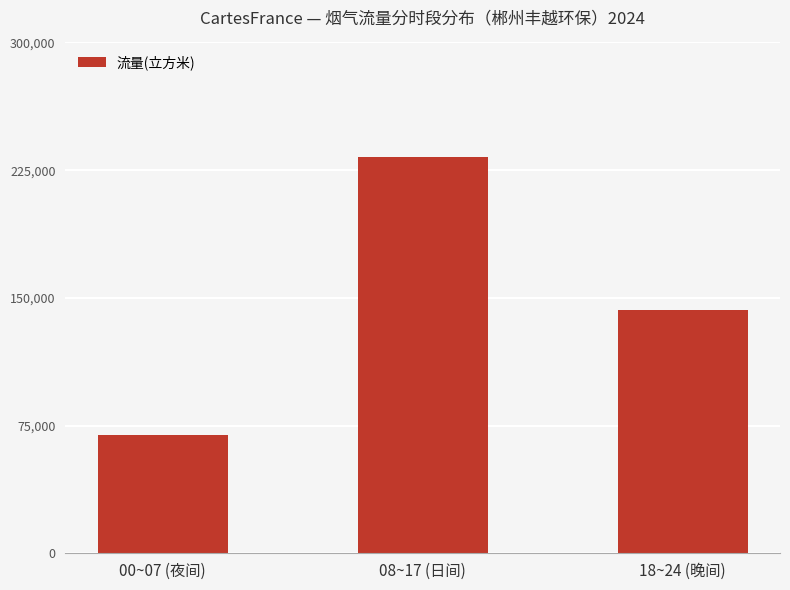

What is the label of the 2nd bar from the left?

08~17 (日间)